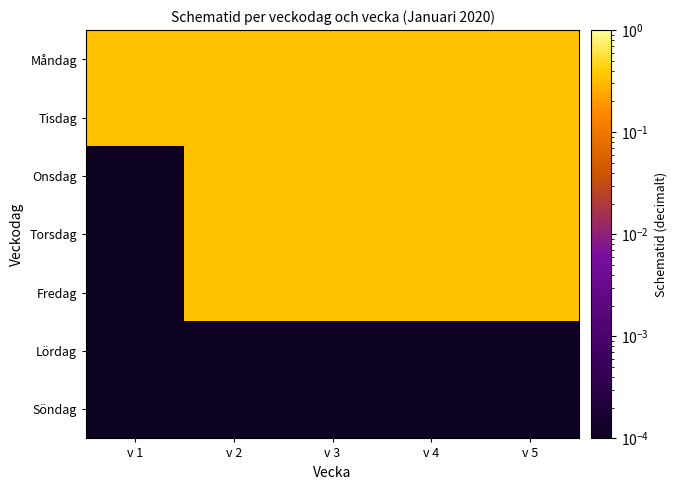

Between v 1 and v 5, which series saw the biggest shift?

Onsdag